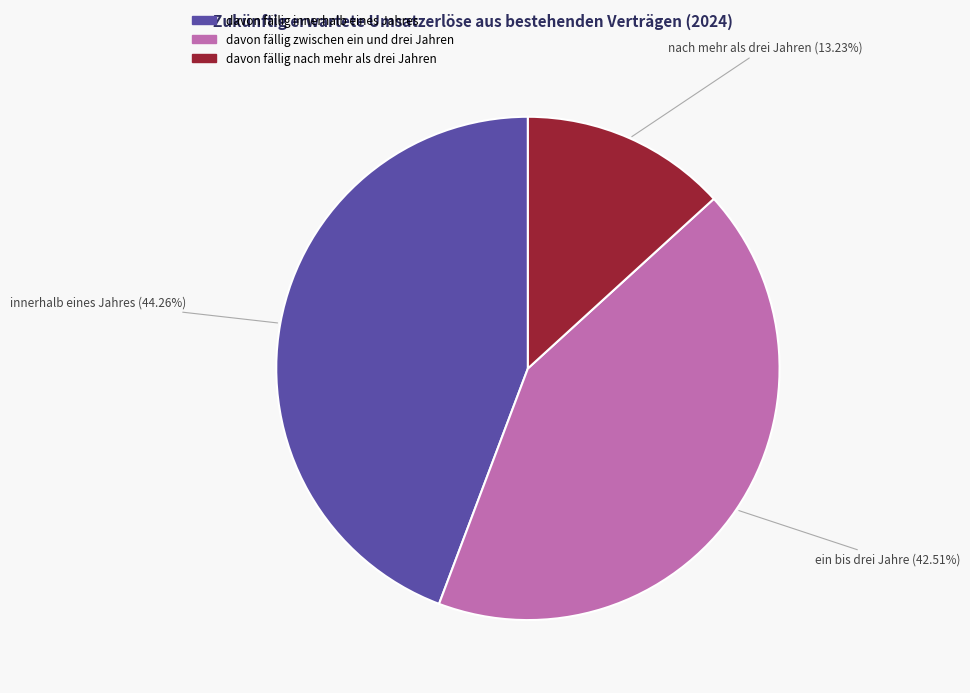

Which category has the biggest portion of the pie?

davon fällig innerhalb eines Jahres